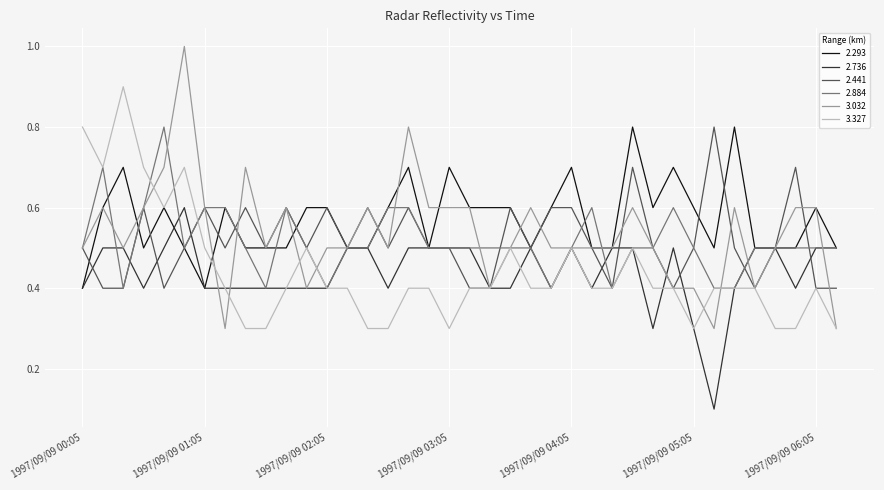

Reading left to right, extract all data points from this chart.

2.293: 0.4	0.6	0.7	0.5	0.6	0.5	0.4	0.6	0.5	0.5	0.5	0.6	0.6	0.5	0.5	0.6	0.7	0.5	0.7	0.6	0.6	0.6	0.5	0.6	0.7	0.5	0.5	0.8	0.6	0.7	0.6	0.5	0.8	0.5	0.5	0.5	0.6	0.5
2.736: 0.4	0.5	0.5	0.4	0.5	0.6	0.4	0.4	0.4	0.4	0.4	0.4	0.4	0.5	0.5	0.4	0.5	0.5	0.5	0.5	0.4	0.4	0.5	0.4	0.5	0.4	0.5	0.5	0.3	0.5	0.3	0.1	0.4	0.5	0.5	0.4	0.5	0.5
2.441: 0.5	0.4	0.4	0.6	0.4	0.5	0.6	0.5	0.6	0.5	0.6	0.5	0.6	0.5	0.6	0.5	0.6	0.5	0.5	0.4	0.4	0.6	0.5	0.6	0.6	0.5	0.4	0.7	0.5	0.4	0.5	0.8	0.5	0.4	0.5	0.7	0.4	0.4
2.884: 0.5	0.7	0.4	0.6	0.8	0.5	0.6	0.6	0.5	0.4	0.6	0.5	0.4	0.5	0.5	0.6	0.6	0.5	0.5	0.5	0.5	0.5	0.5	0.4	0.5	0.6	0.4	0.5	0.5	0.6	0.5	0.4	0.4	0.5	0.5	0.5	0.5	0.5
3.032: 0.5	0.6	0.5	0.6	0.7	1.0	0.6	0.3	0.7	0.5	0.6	0.4	0.5	0.5	0.6	0.5	0.8	0.6	0.6	0.6	0.4	0.5	0.6	0.5	0.5	0.5	0.5	0.6	0.5	0.4	0.4	0.3	0.6	0.4	0.5	0.6	0.6	0.3
3.327: 0.8	0.7	0.9	0.7	0.6	0.7	0.5	0.4	0.3	0.3	0.4	0.5	0.4	0.4	0.3	0.3	0.4	0.4	0.3	0.4	0.4	0.5	0.4	0.4	0.5	0.4	0.4	0.5	0.4	0.4	0.3	0.4	0.4	0.4	0.3	0.3	0.4	0.3